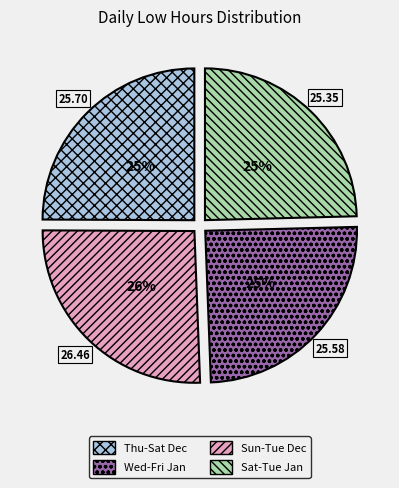

To the nearest percent, what is the difference between the largest and smallest slice percentages?

1%